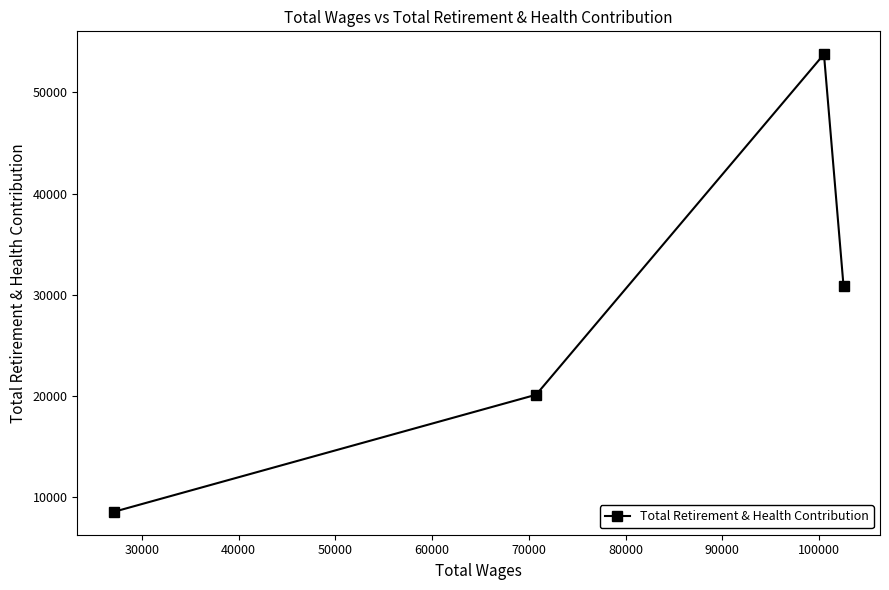

How many series are shown in this chart?

1